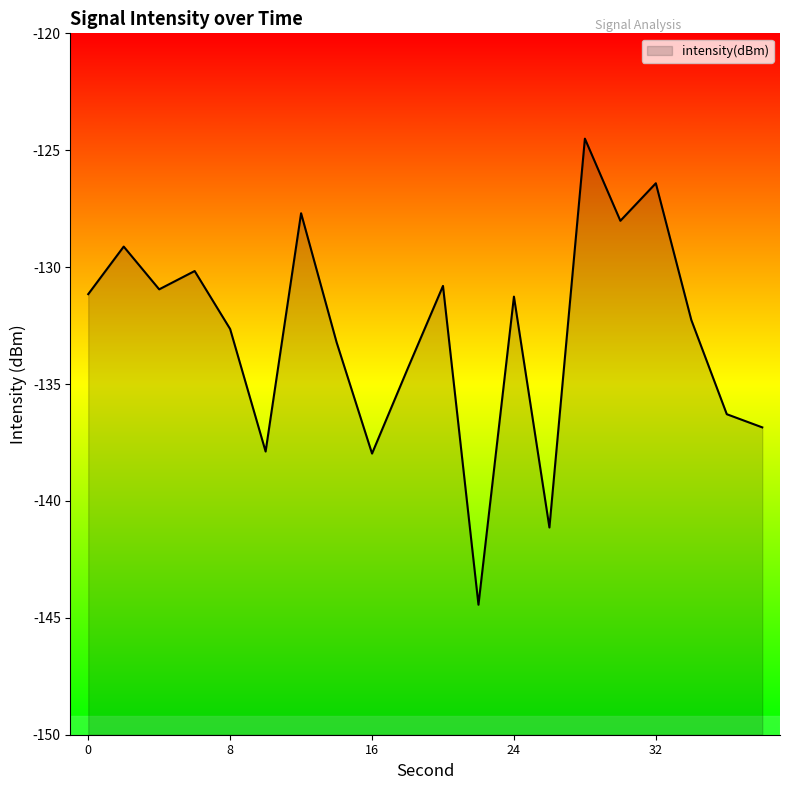

What is the difference between the maximum and minimum values?

19.9